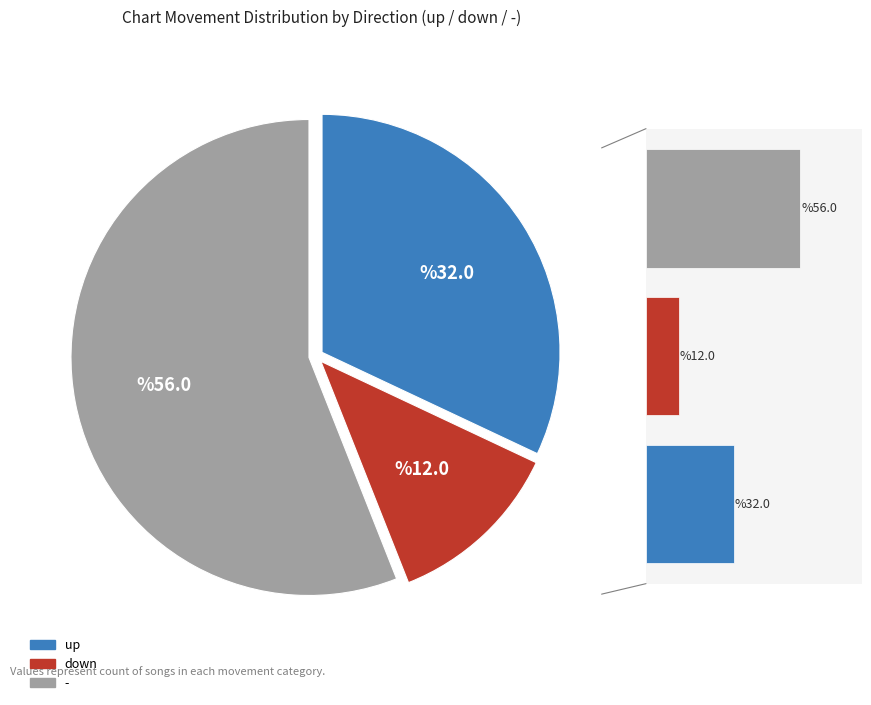

Is it true that - is 56% of the pie?

True